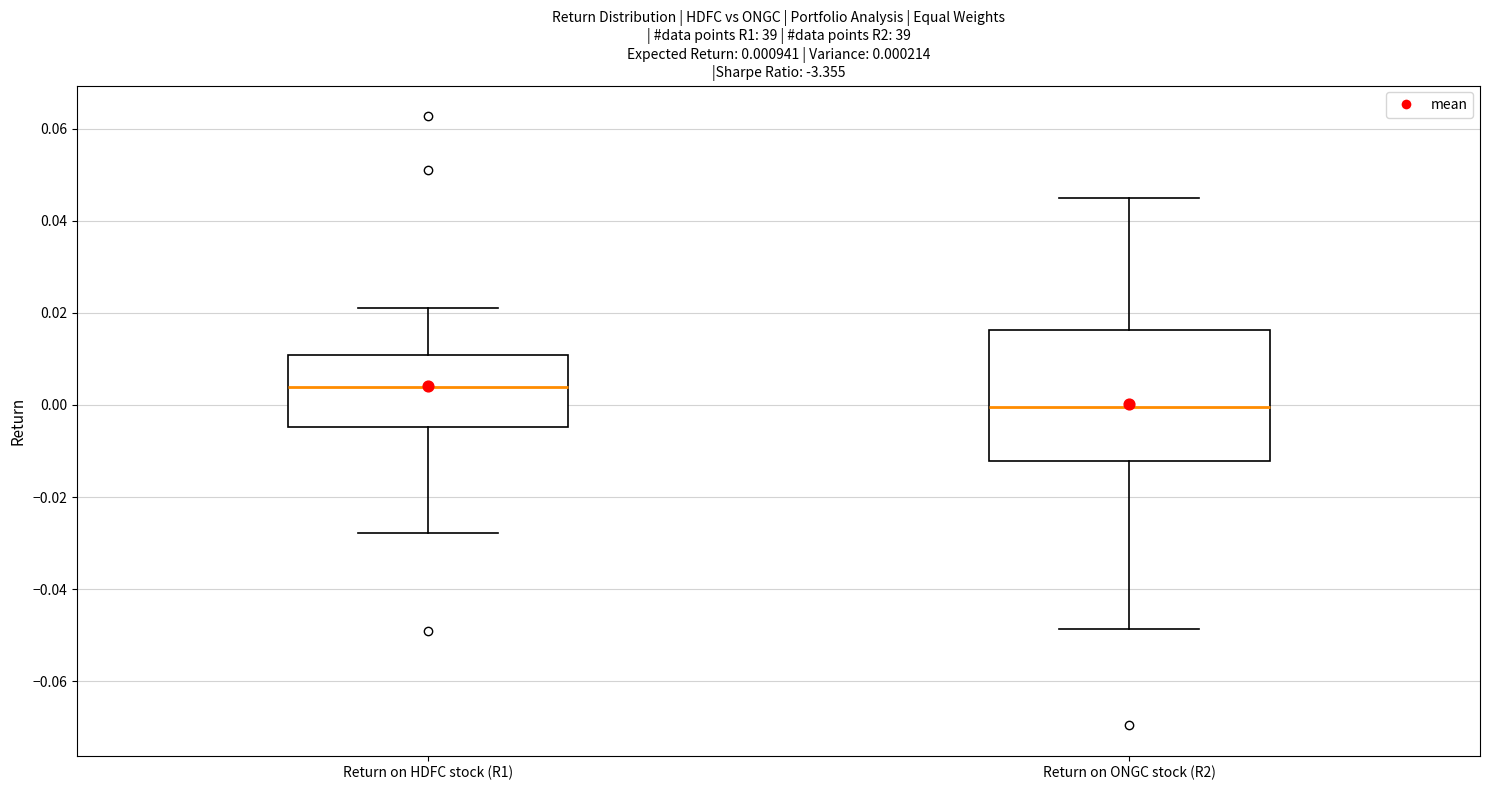

Which box is the tallest, from its lower edge to its upper edge?

Return on ONGC stock (R2)